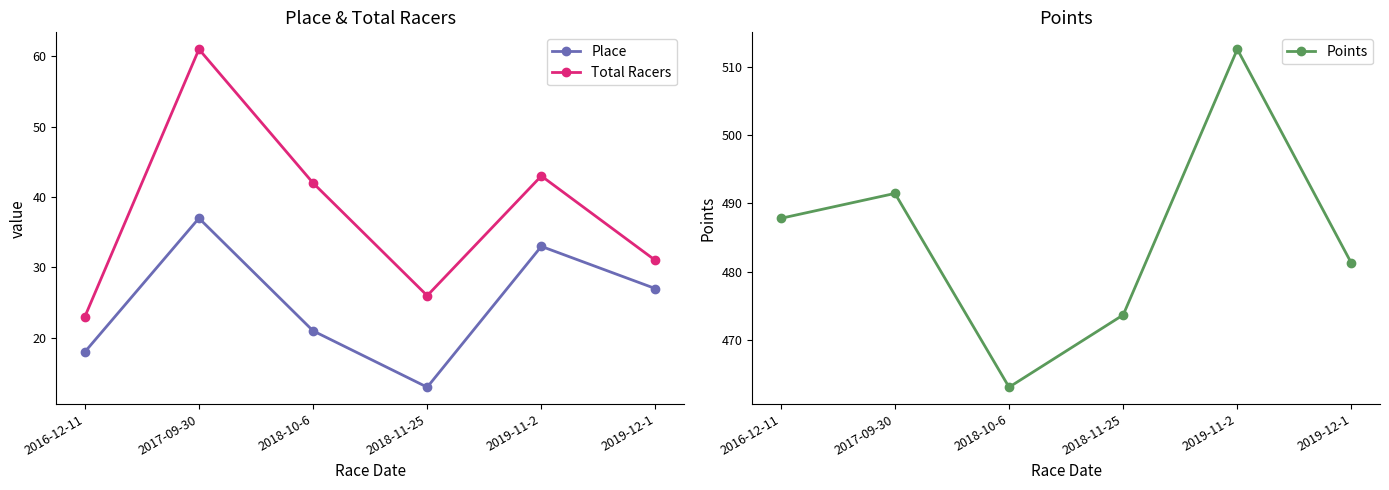

Where is the first local minimum for Place?

2018-11-25